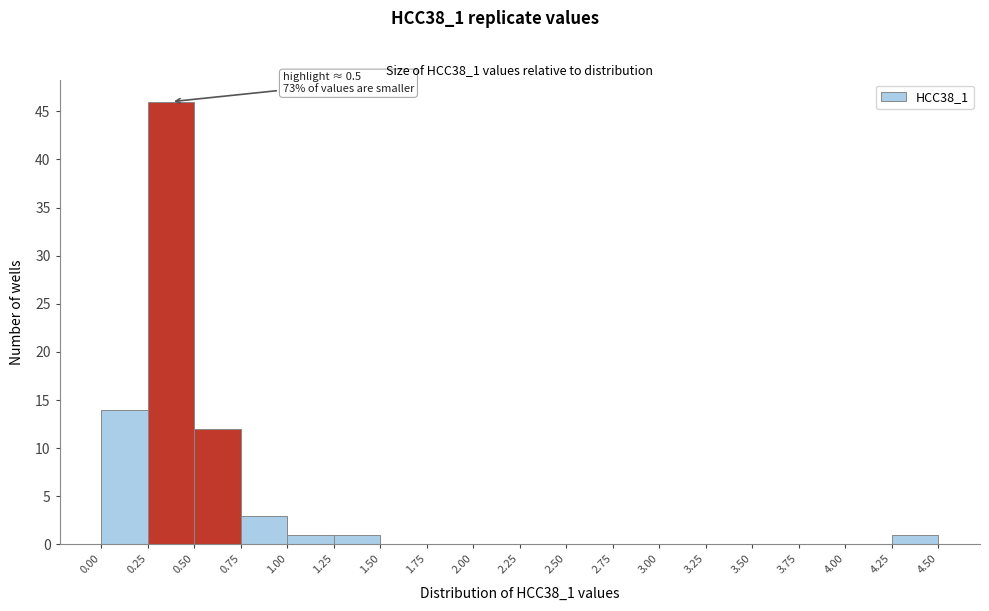

Which range on the x-axis has the tallest bar?

0.25 to 0.50